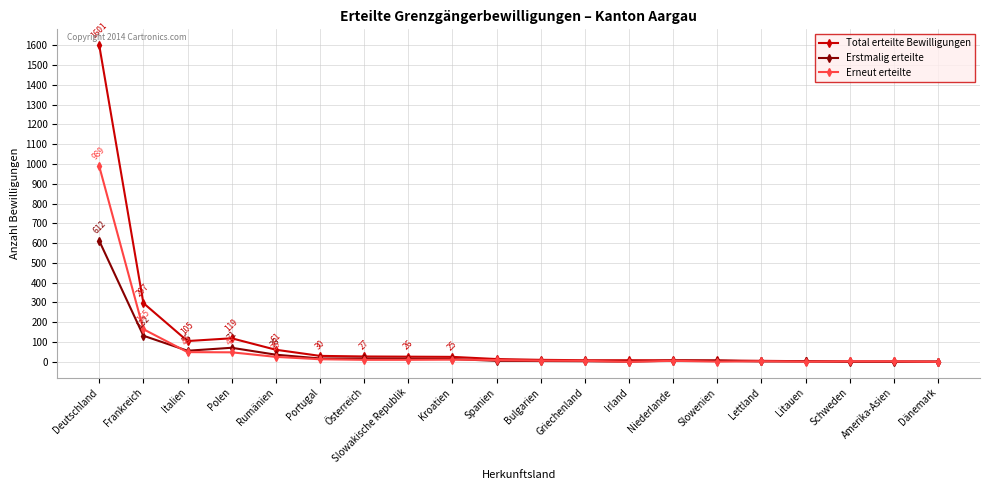

What is the total value across all series at Griechenland?

16